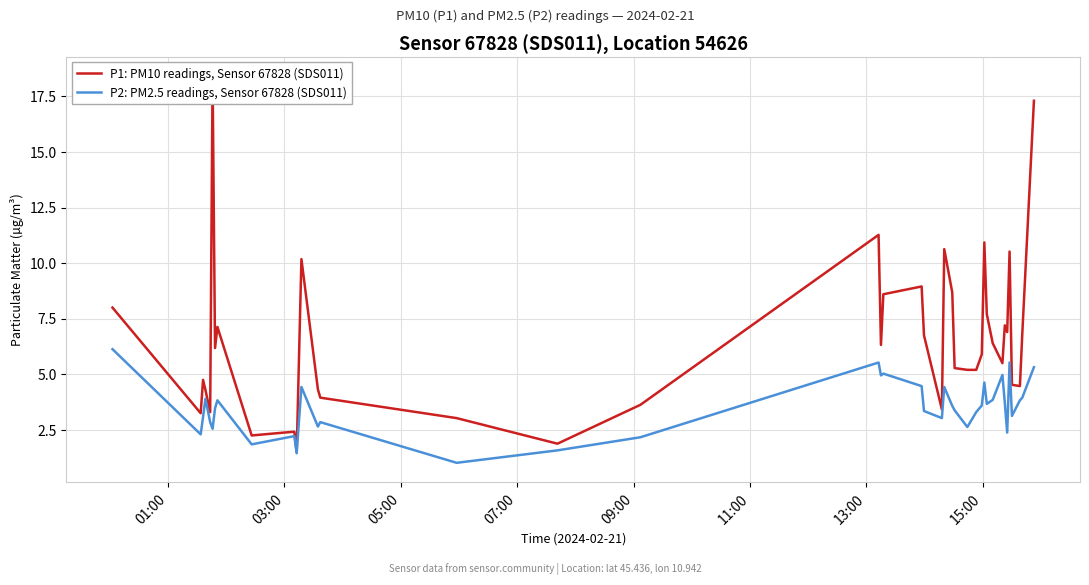

Which series has the widest spread of values?

P1: PM10 readings, Sensor 67828 (SDS011)